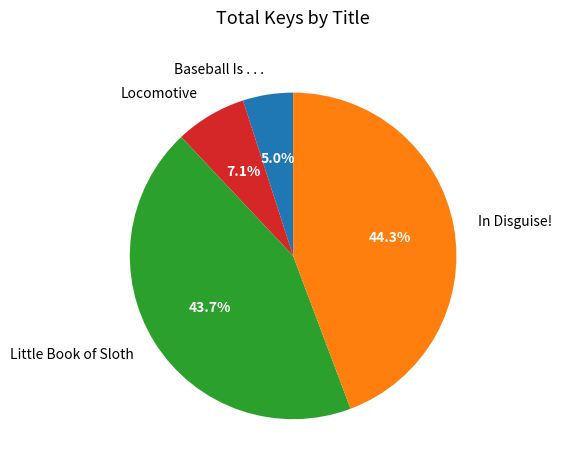

Which has a higher value, In Disguise! or Little Book of Sloth?

In Disguise!